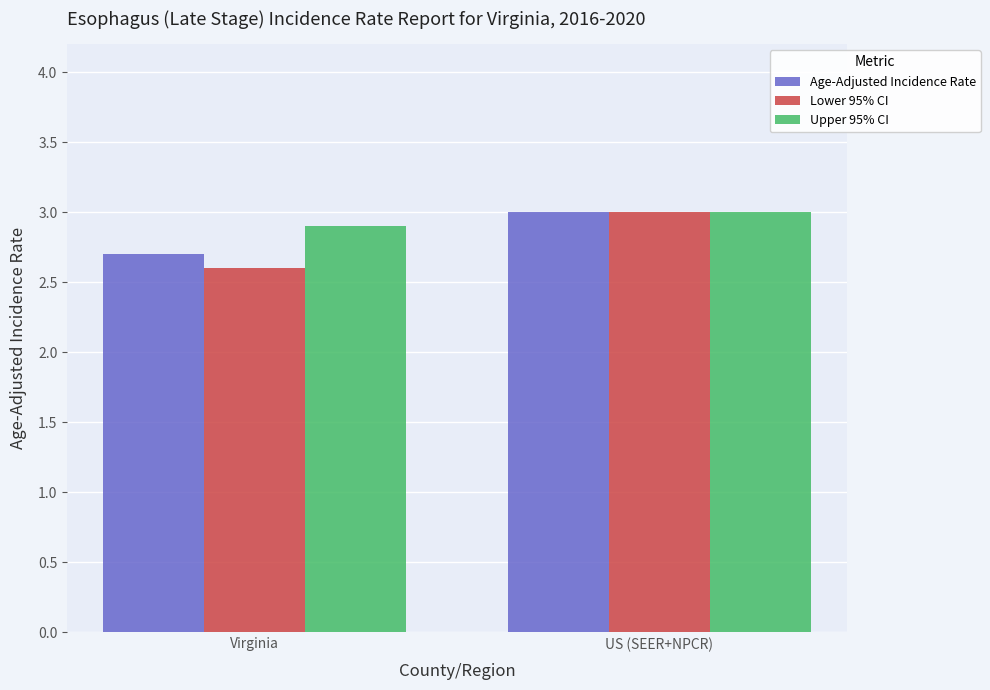

Reading left to right, list all the values displayed in this chart.

Age-Adjusted Incidence Rate: Virginia=2.7	US (SEER+NPCR)=3.0
Lower 95% CI: Virginia=2.6	US (SEER+NPCR)=3.0
Upper 95% CI: Virginia=2.9	US (SEER+NPCR)=3.0